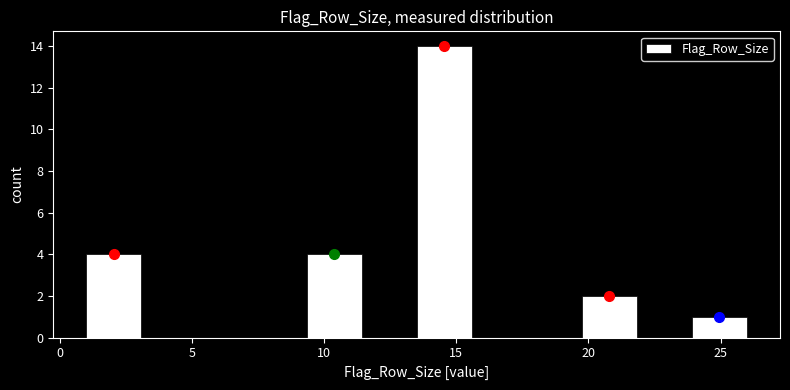

What is the height of the bar covering 20.0 to 22.0 on the x-axis? Neither the bar edges nor the heights are printed on the chart, so give them approximately, as read against the axes.

2